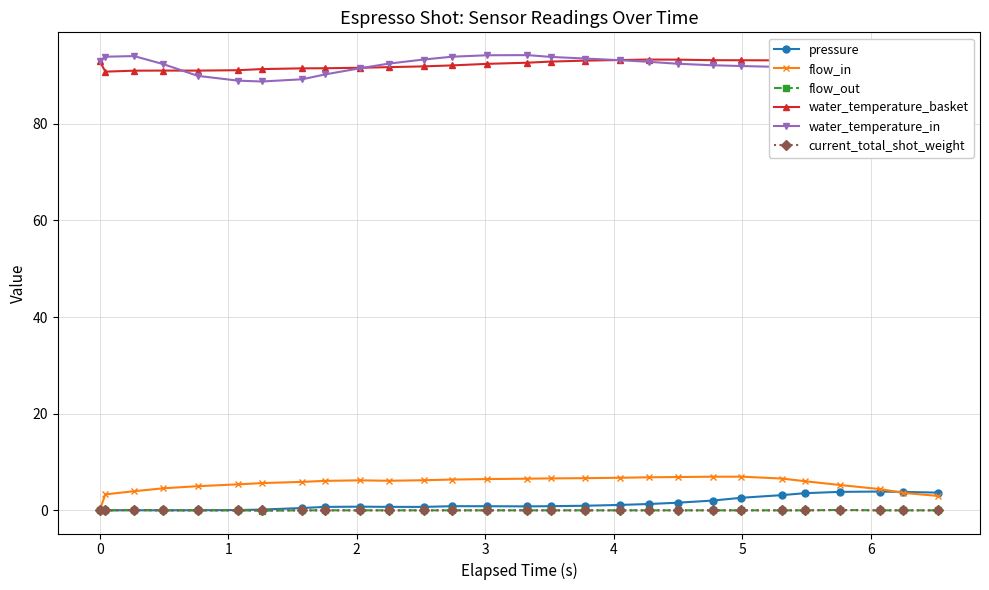

At how many categories does at least one series exceed 73?

28